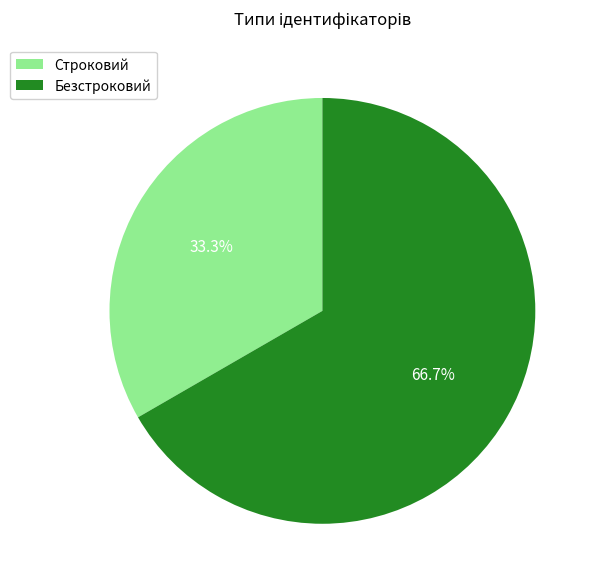

Count the number of slices in the pie.

2